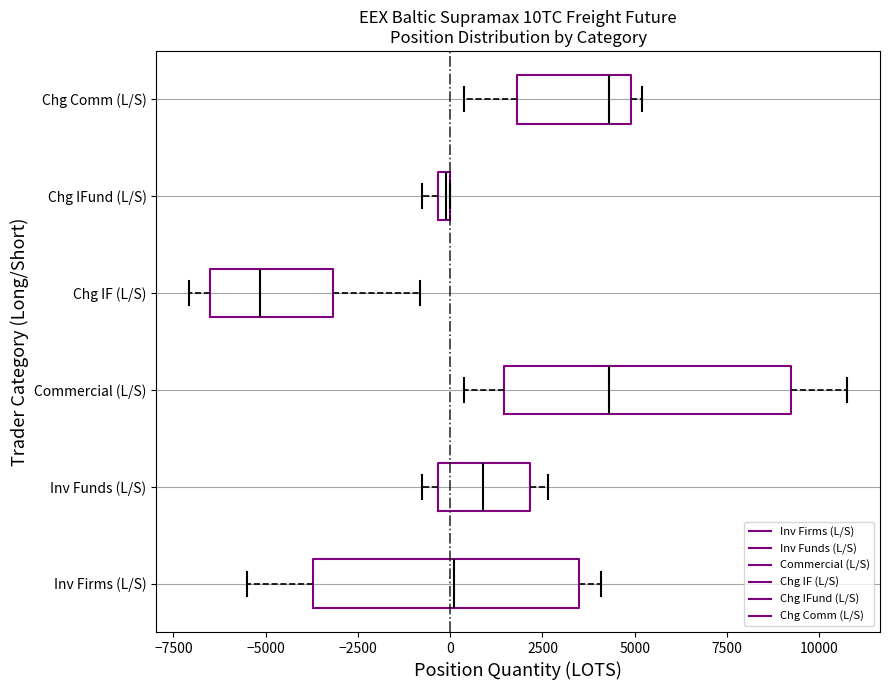

Which box has the furthest to the left median line?

Chg IF (L/S)